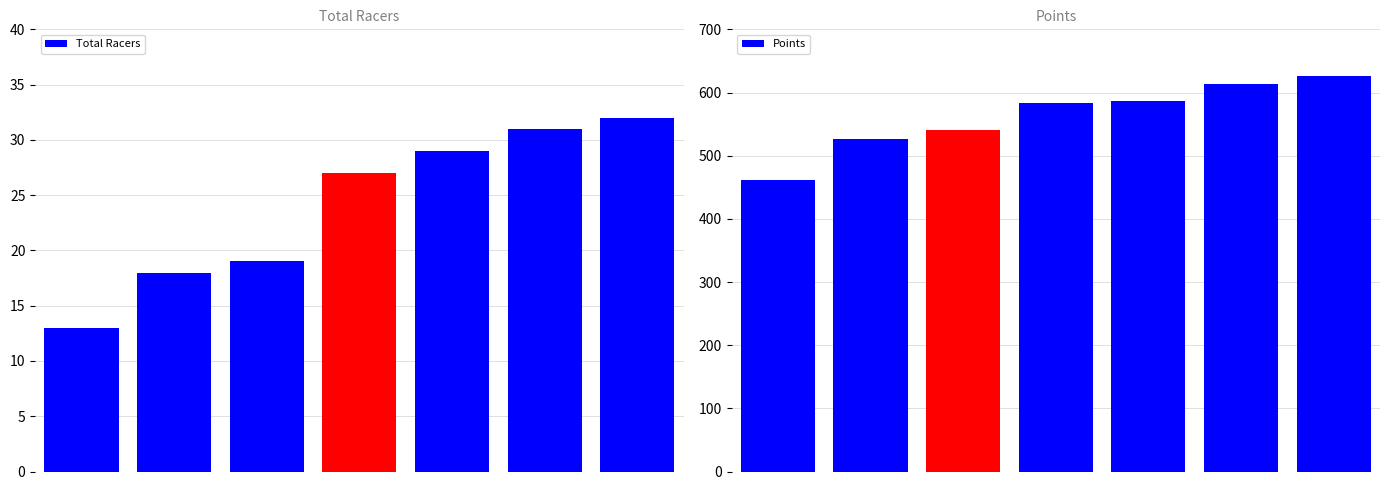

The Total Racers series shows 32.0 at 6. True or false?

True